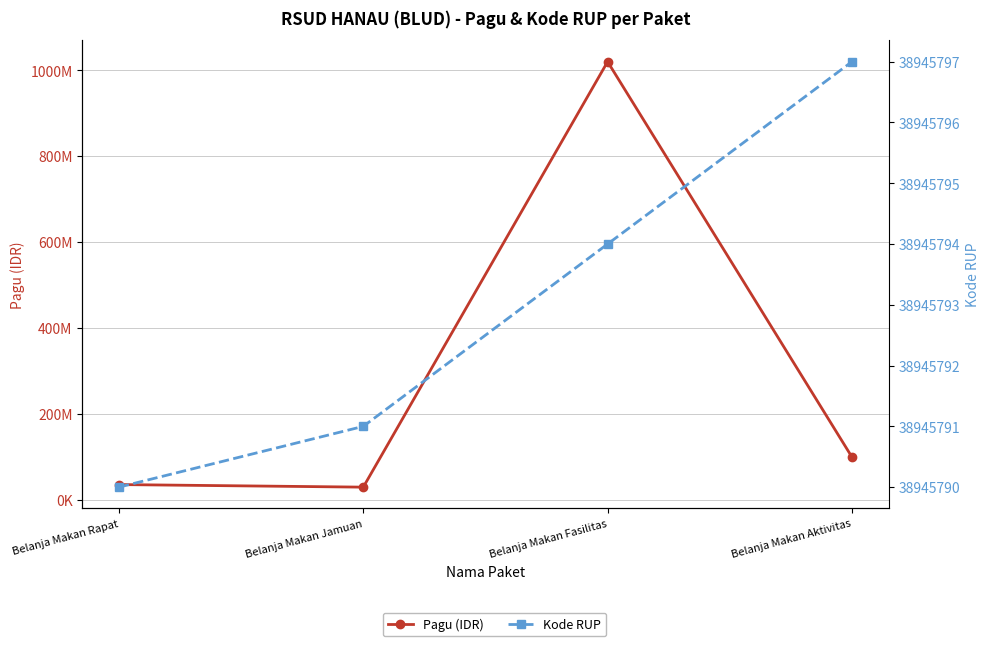

At which category is the sum across all series the highest?

Belanja Makan Fasilitas